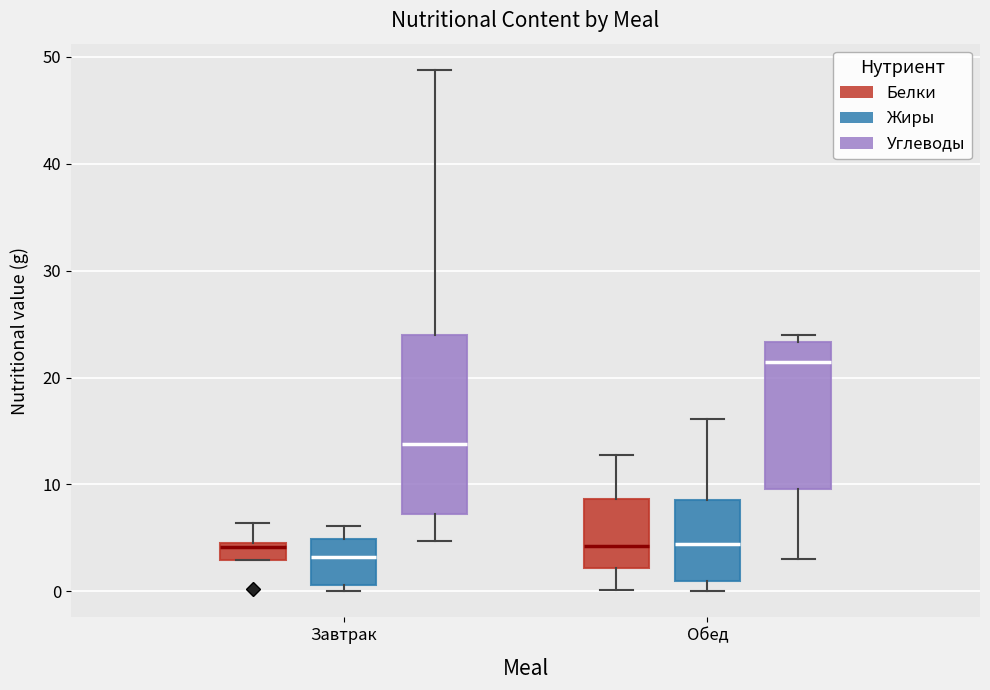

Reading left to right, transcribe this box plot: for each box, give where its median line is, the range the box spans, and where its two whiskers end, as read against the y-axis. The values are not printed on the chart, so give them approximately, as read against the axis.

Завтрак (Белки): median 4, box 3 to 5, whiskers 3 to 6
Завтрак (Жиры): median 3, box 1 to 5, whiskers 0 to 6
Завтрак (Углеводы): median 14, box 7 to 24, whiskers 5 to 49
Обед (Белки): median 4, box 2 to 9, whiskers 0 to 13
Обед (Жиры): median 4, box 1 to 9, whiskers 0 to 16
Обед (Углеводы): median 21, box 10 to 23, whiskers 3 to 24